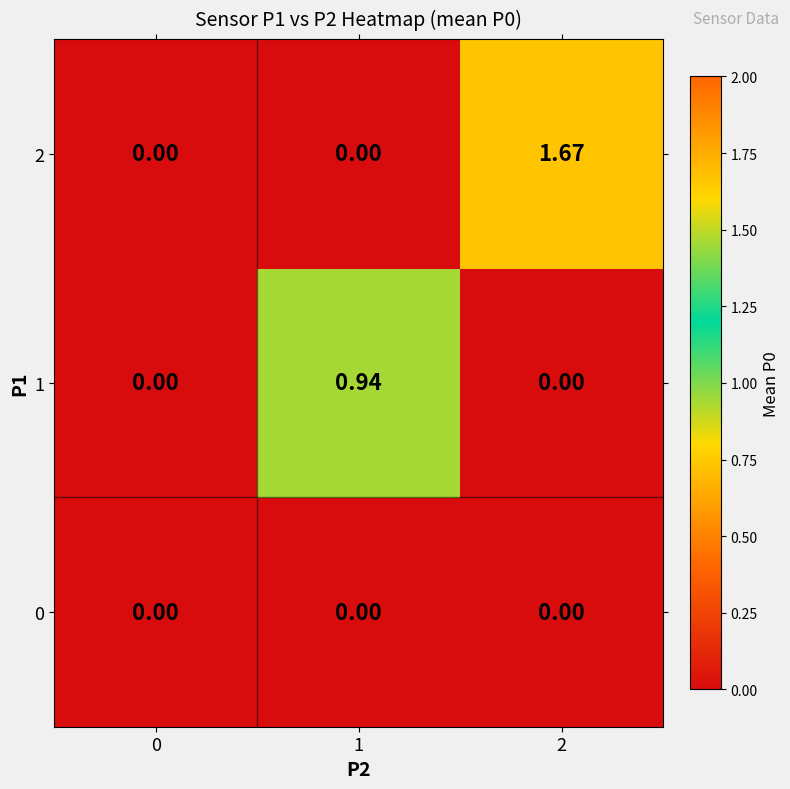

Which series has the widest spread of values?

2